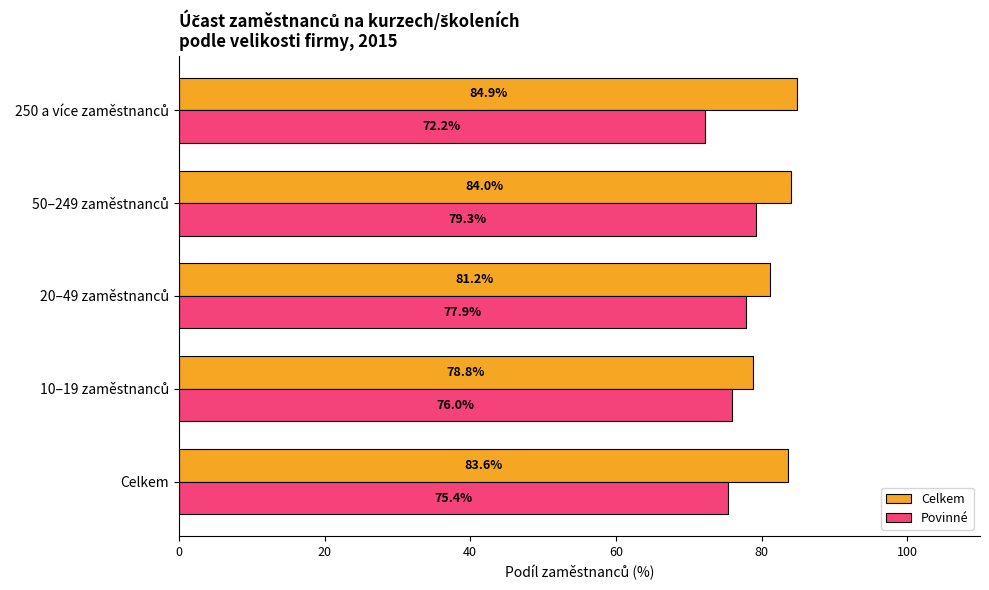

Which series has the widest spread of values?

Povinné